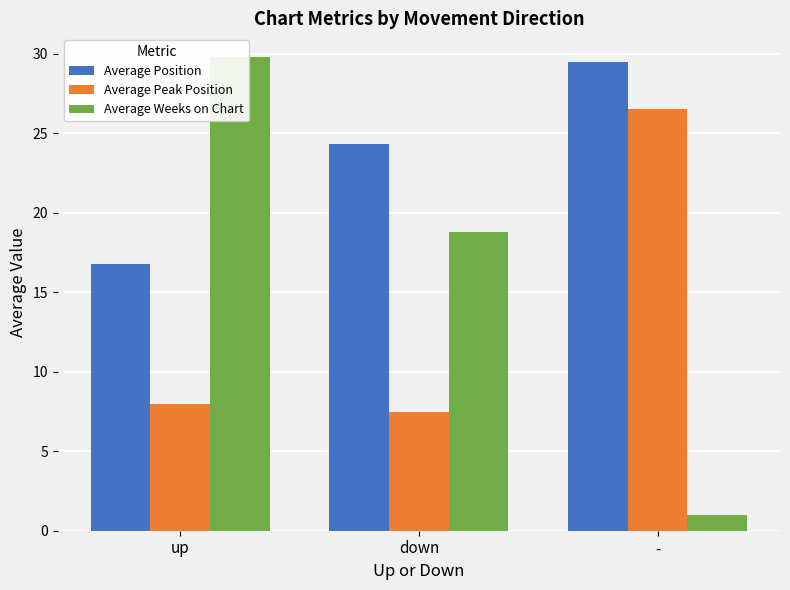

What is the difference between the Average Weeks on Chart values at - and up?

28.8